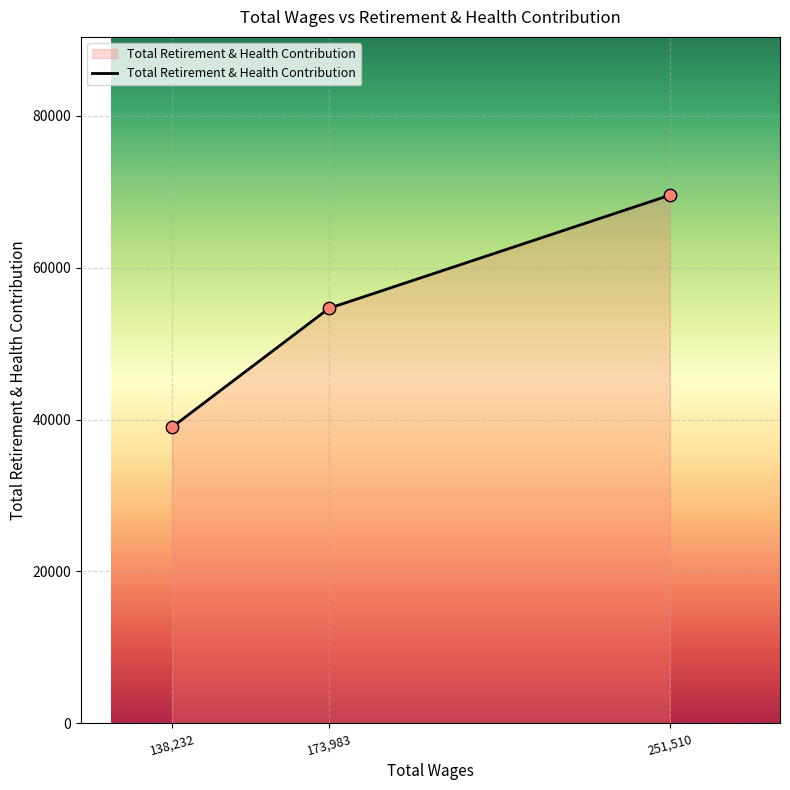

Between 173,983 and 138,232, which is larger?

173,983